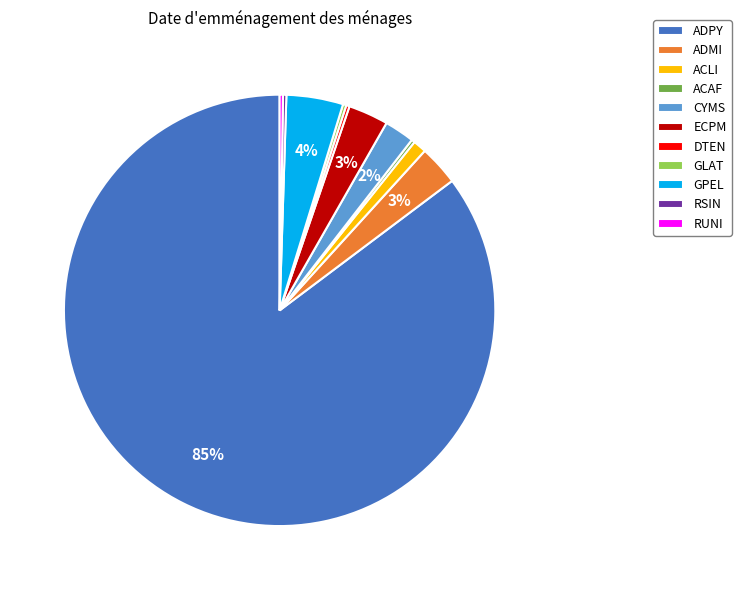

The GPEL slice represents 14% of the pie. True or false?

False